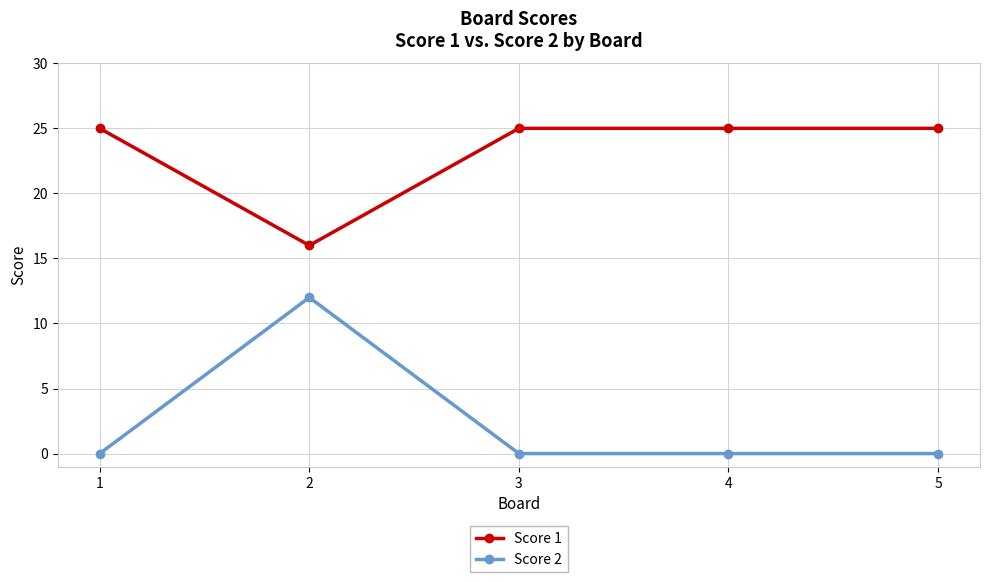

What is the spread (max minus min) of values at 3?

25